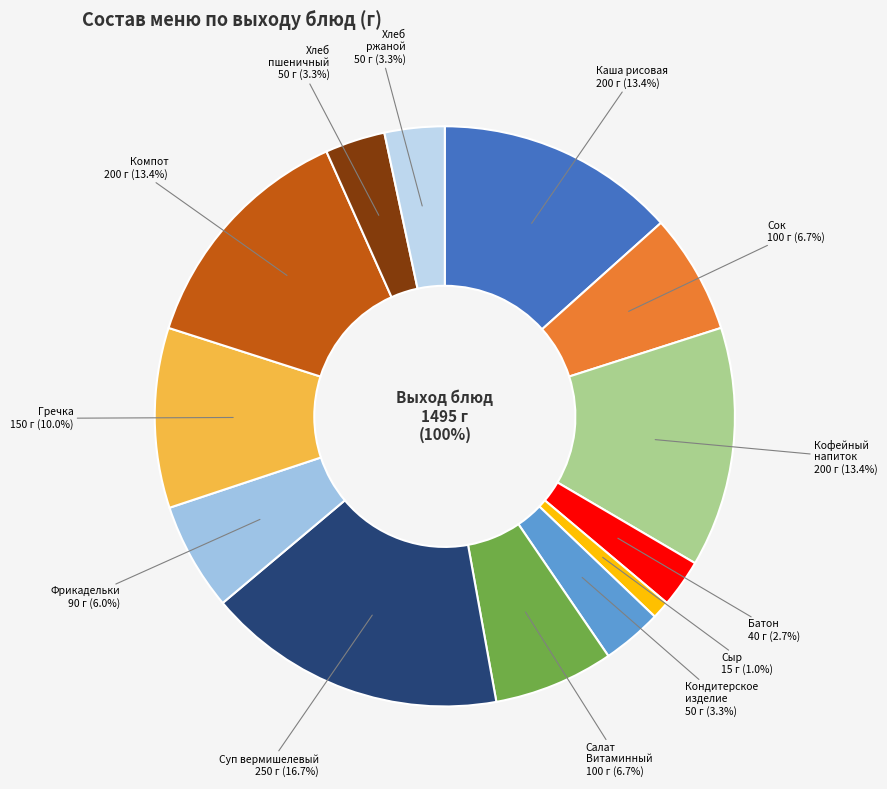

Is it true that Гречка рассыпчатая is 1% of the pie?

False